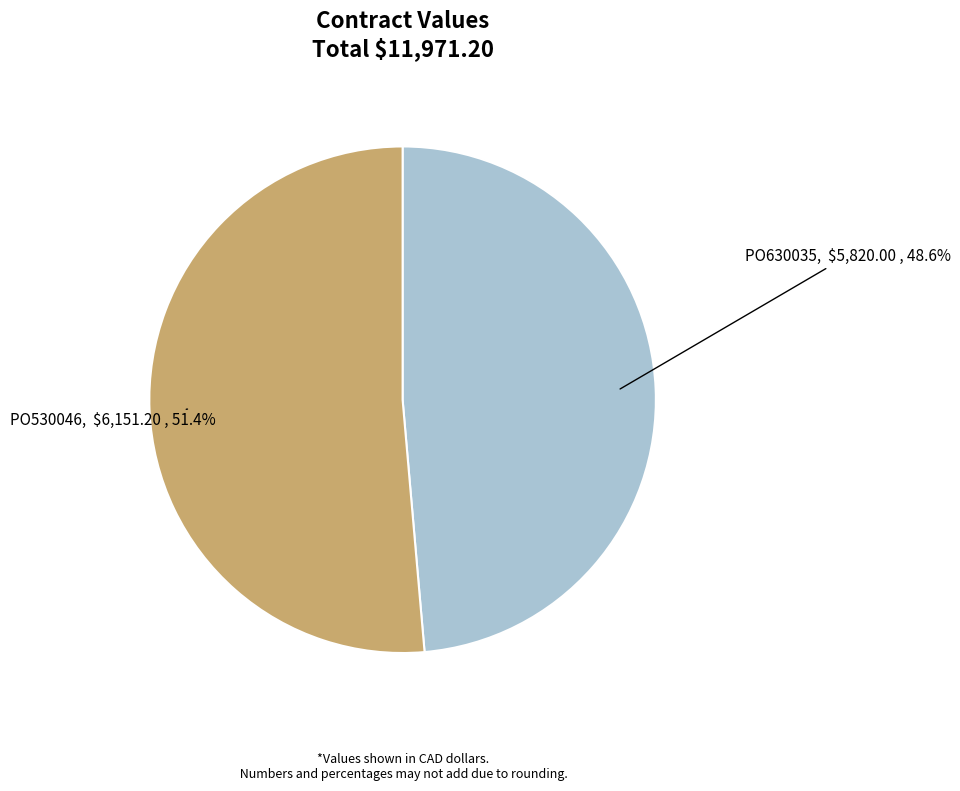

Does PO530046 represent more than half of the total?

Yes